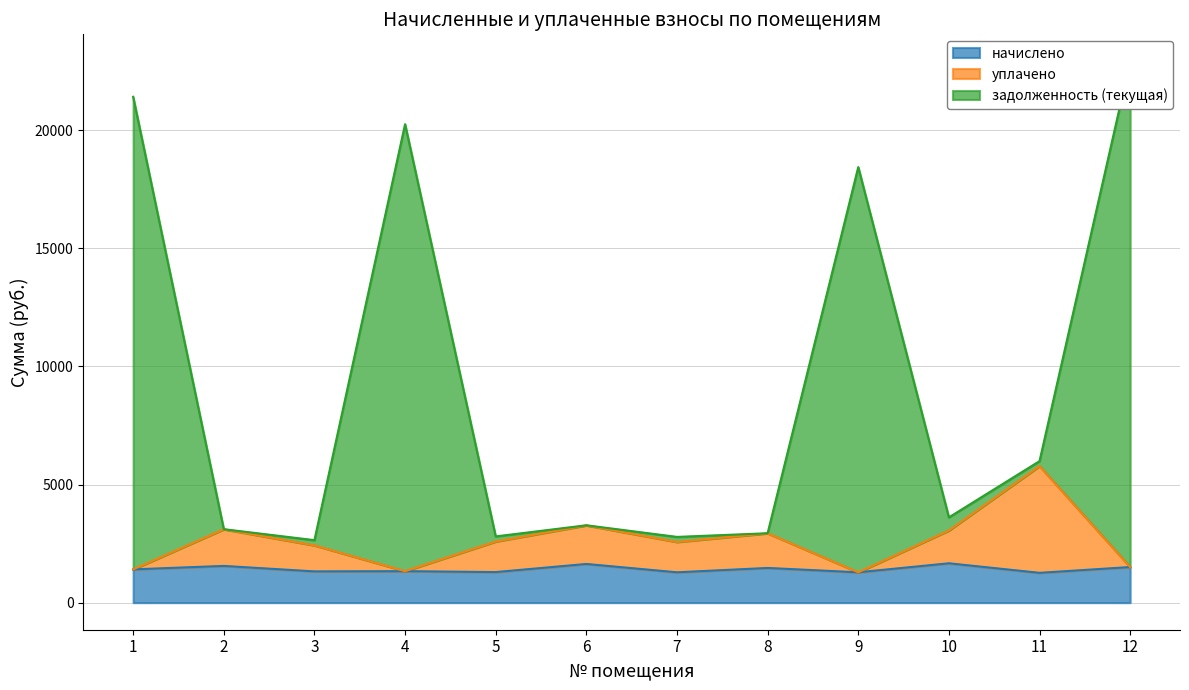

What is the average value of the начислено series?

1418.8